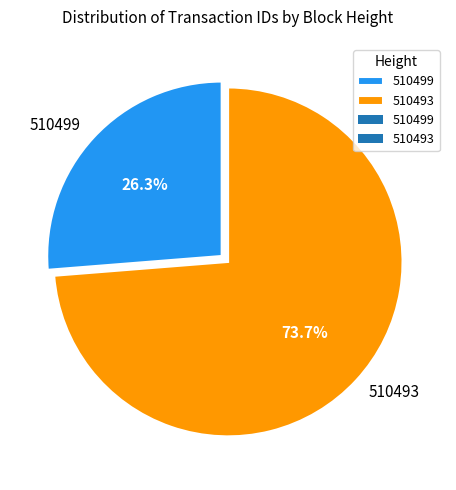

Approximately how many times larger is the value at 510499 compared to 510493?

0.4